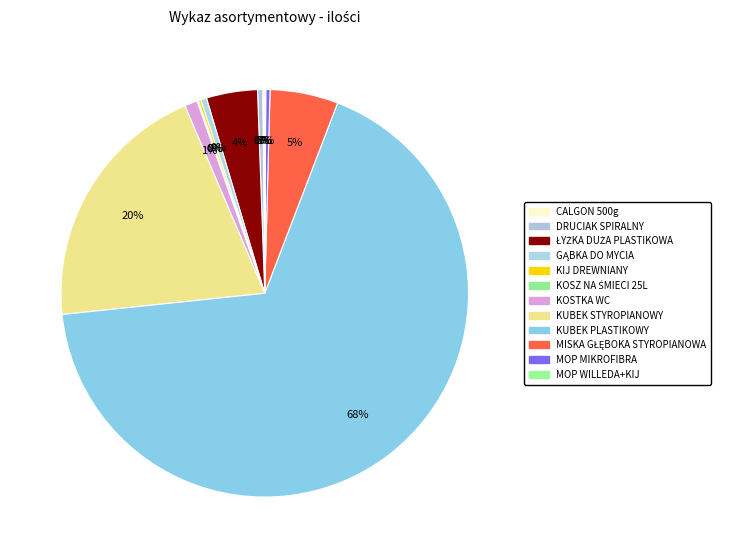

Which slice is the largest?

KUBEK PLASTIKOWY